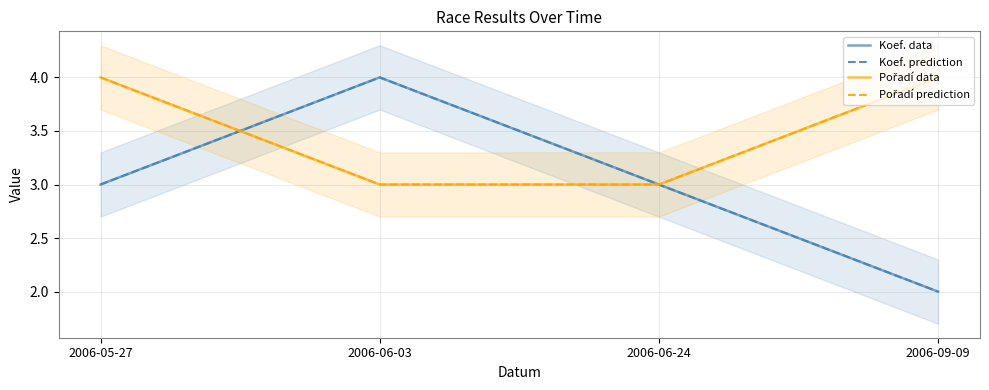

How many interior local peaks does the Koef. prediction series have?

1